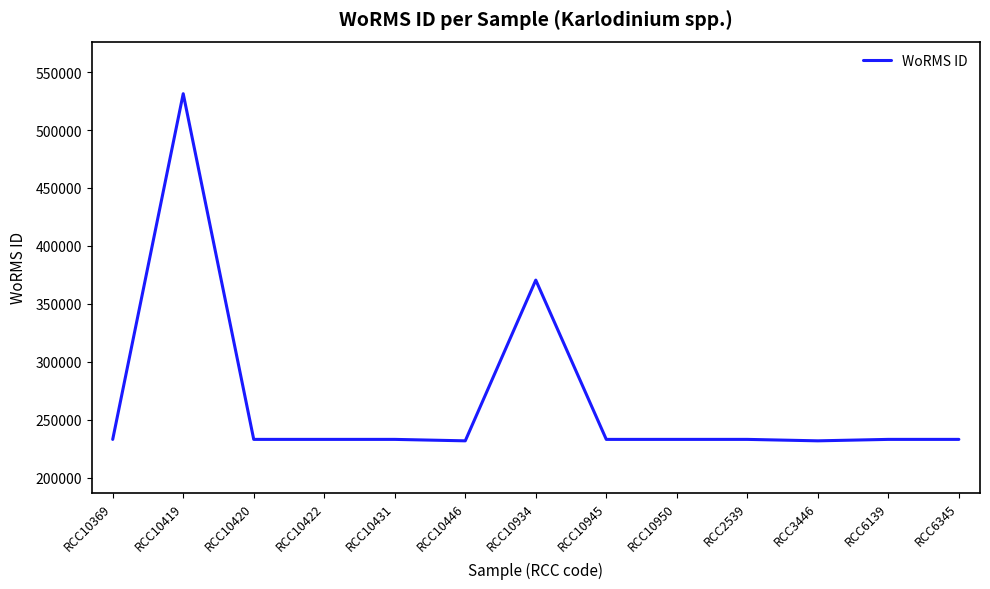

The chart shows a value of 233037 at RCC10431. True or false?

True